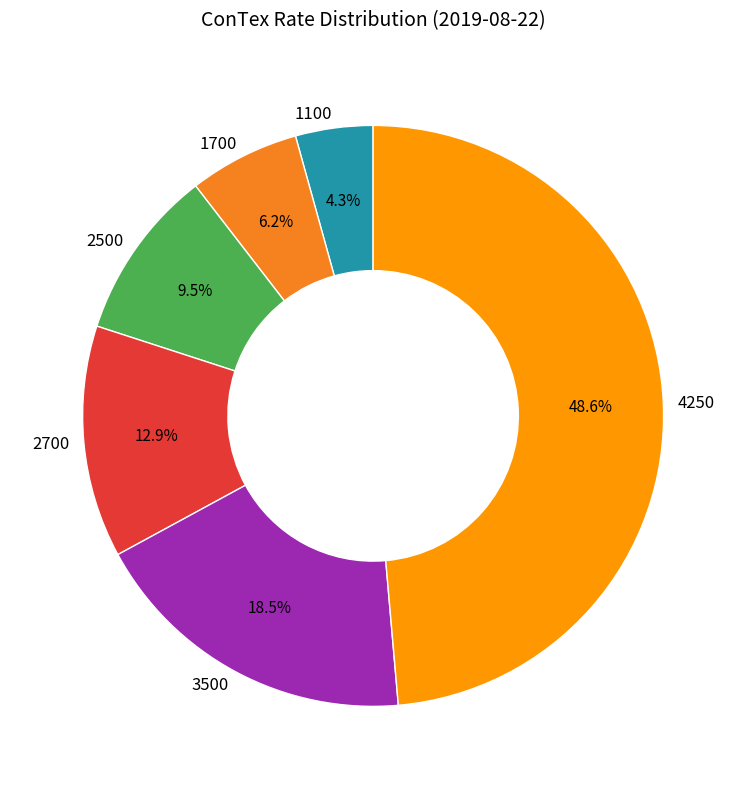

To the nearest percent, what is the average slice percentage?

17%